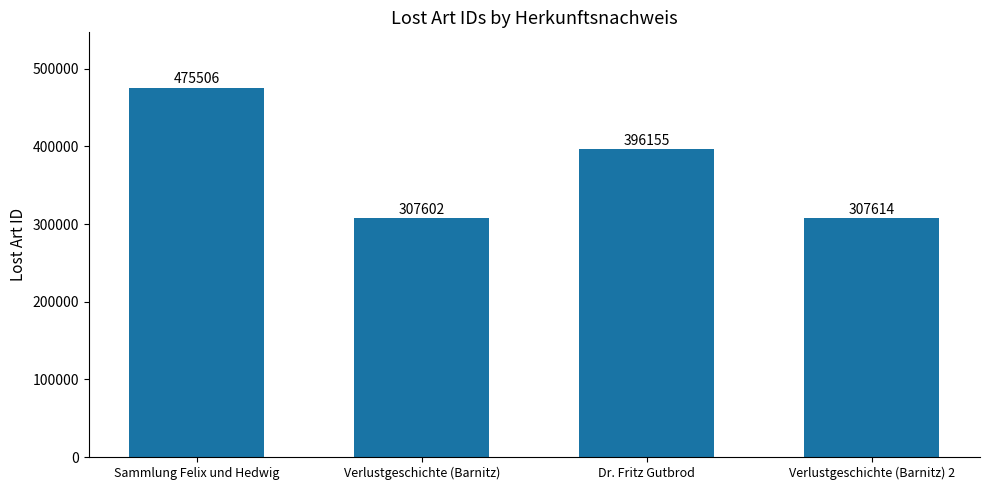

What is the greatest value displayed?

475506